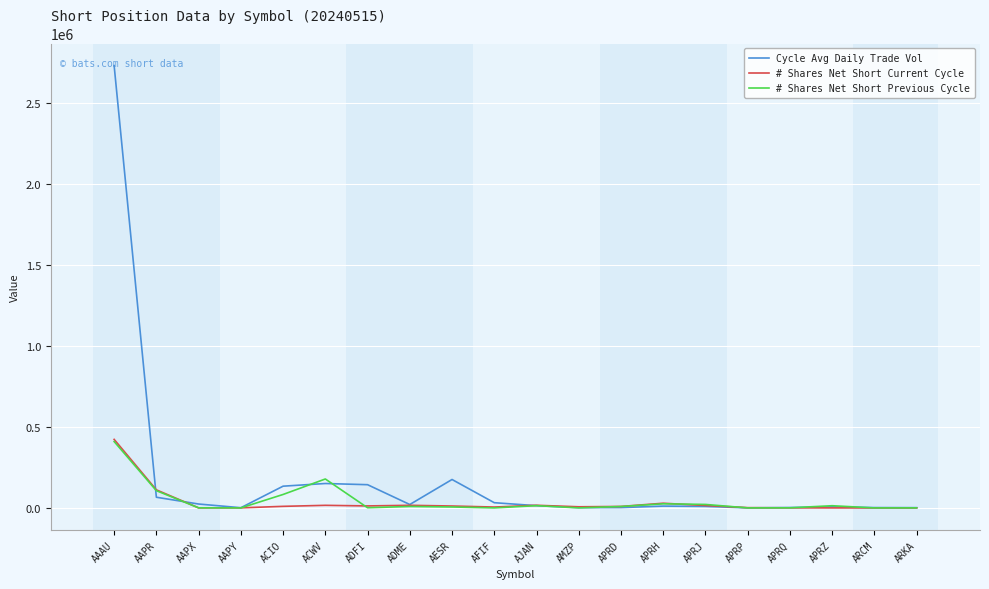

Where is Cycle Avg Daily Trade Vol nearest to the value 1365328?

AESR